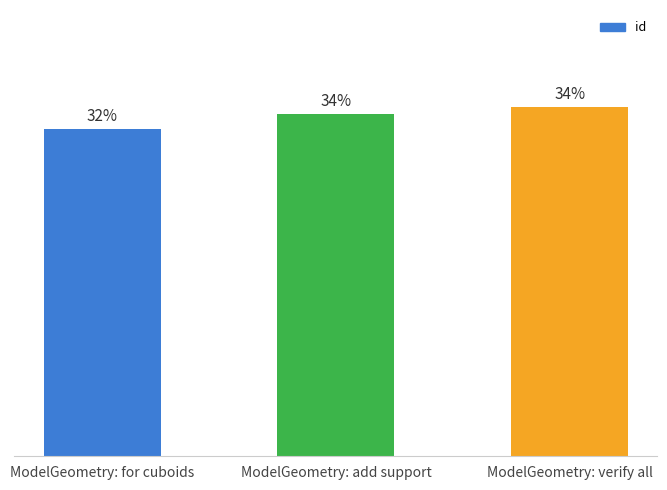

How many categories are shown in the chart?

3